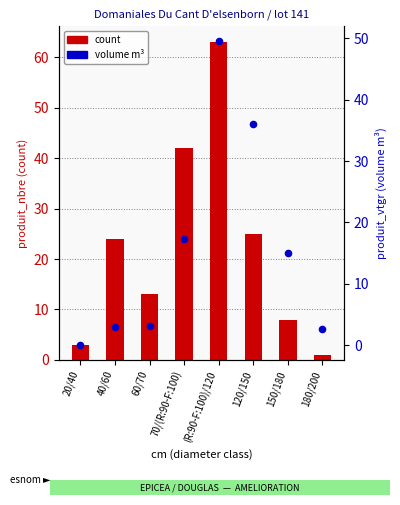

Which series has the largest Y range (max minus min)?

count